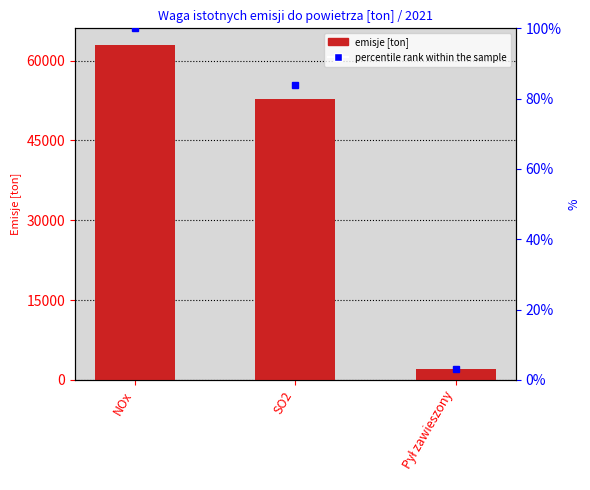

Does the chart contain any negative values?

No